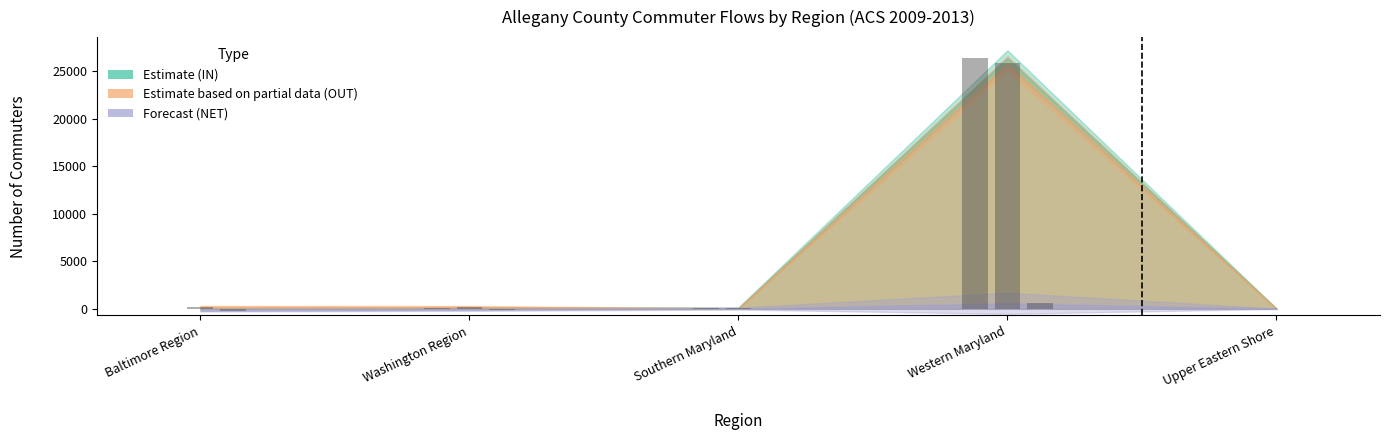

Rank the series by their maximum value, from lowest to highest.

NET (In - Out), OUT (ACS 09-13), IN (ACS 09-13)